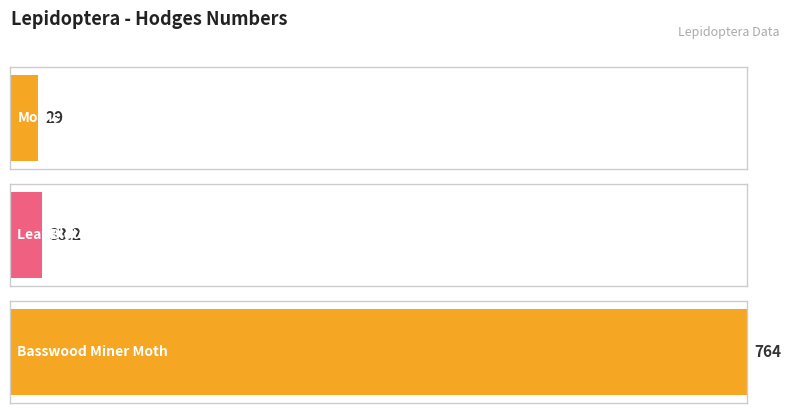

What is the difference between the second highest and minimum values?

4.2